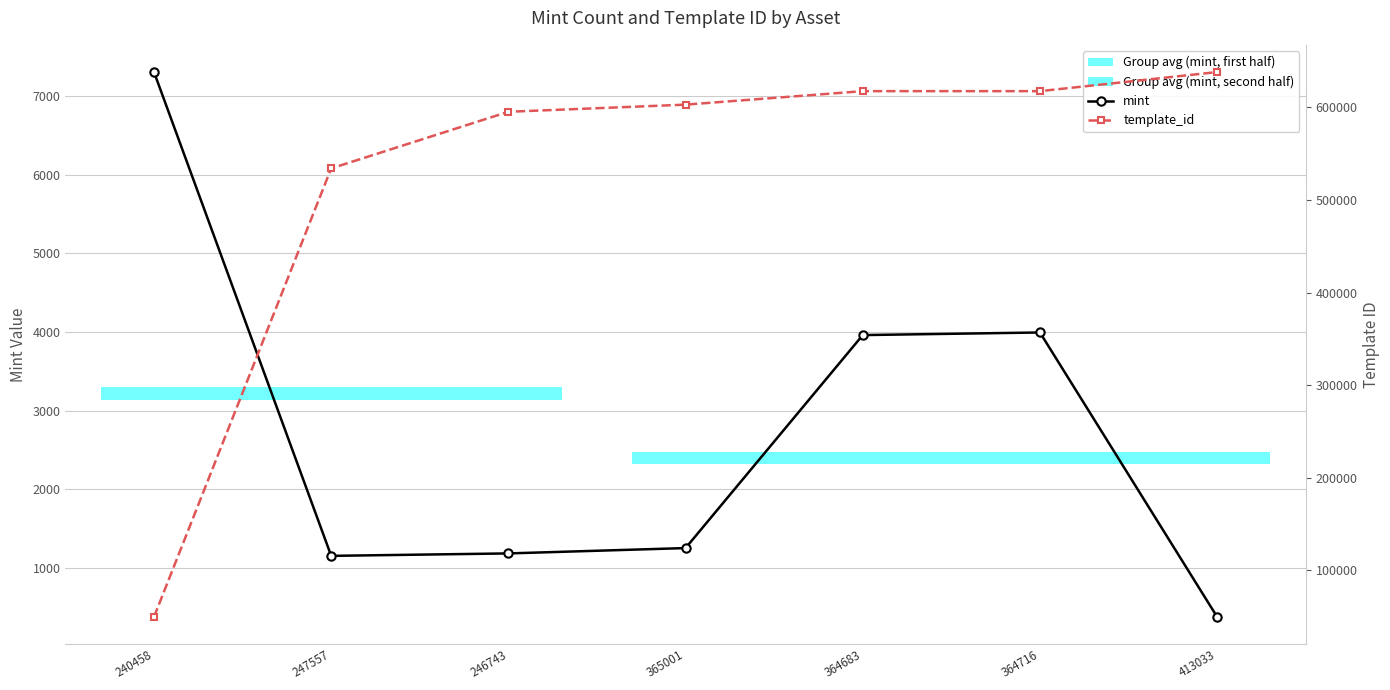

What is the greatest value displayed?

638100